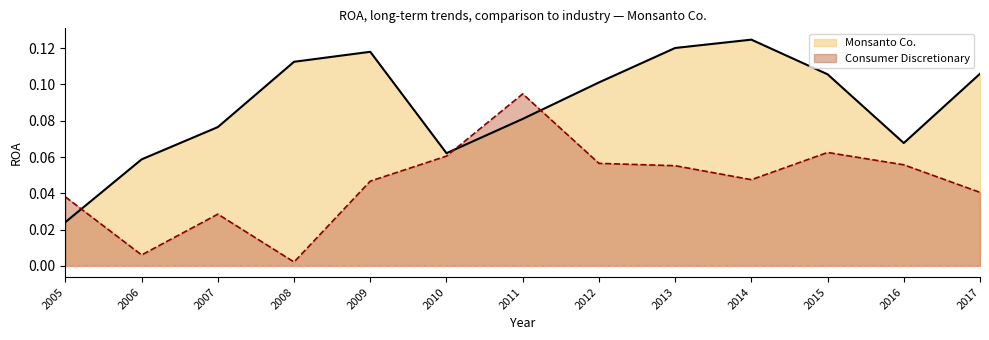

Which category has the lowest value across all series?

2008